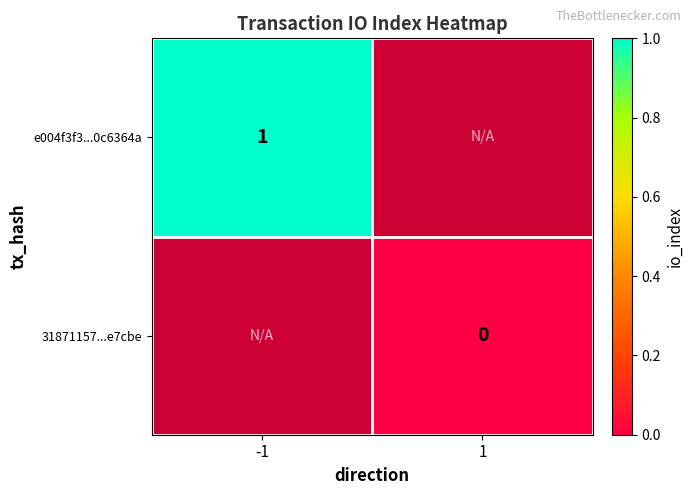

Is the value of e004f3f3...0c6364a at -1 greater than the value of 31871157...e7cbe at 1?

Yes